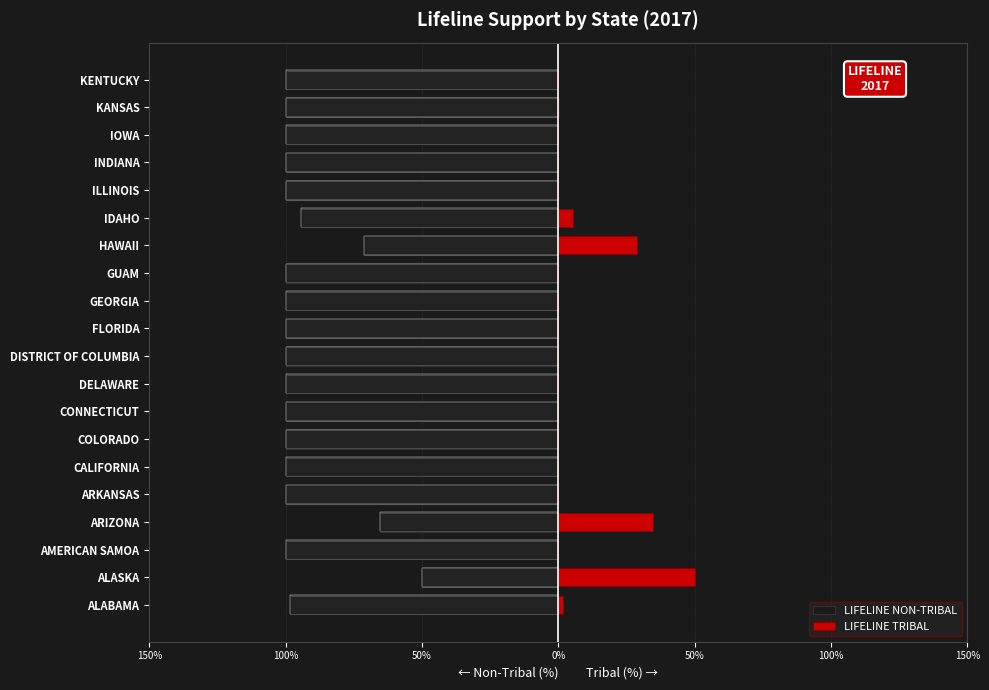

At how many categories does at least one series exceed -3?

20